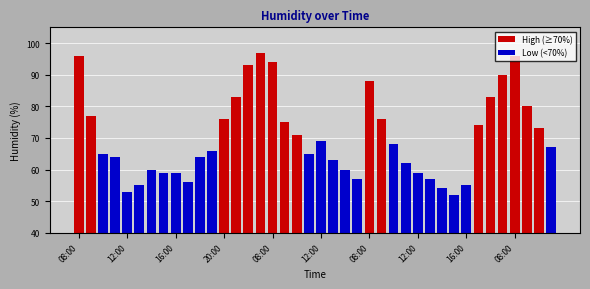

How many values are below 67?

20